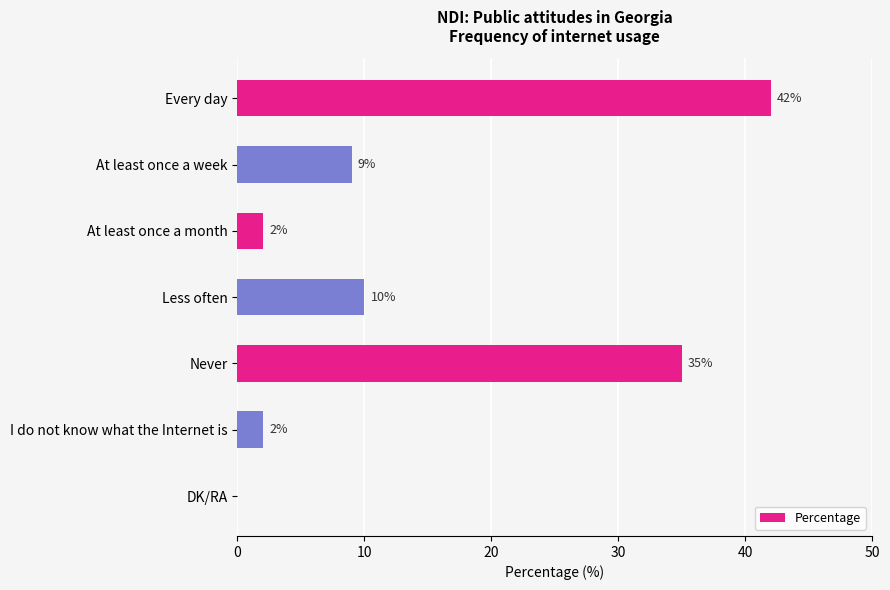

Approximately how many times larger is the value at Never compared to Every day?

0.8